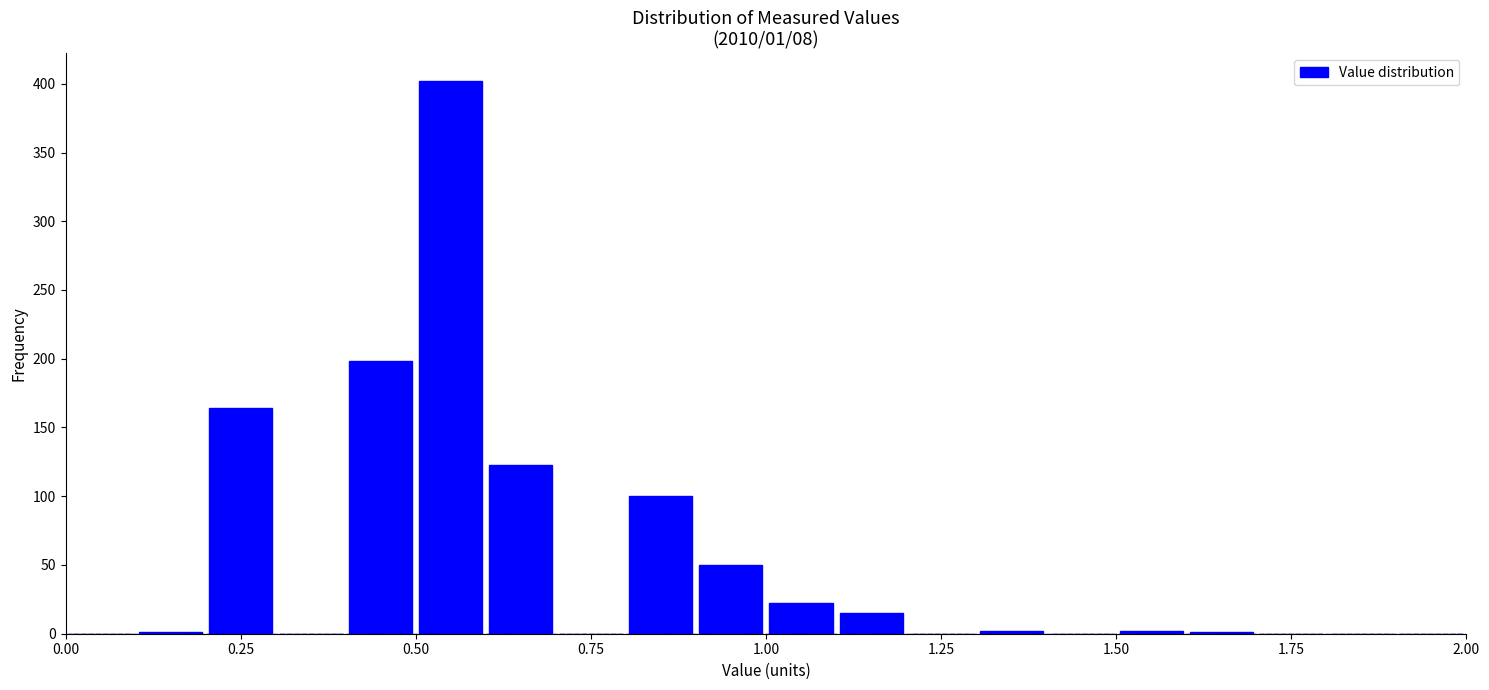

Read against the x-axis, roughly where is the centre of the tallest bar?

0.55